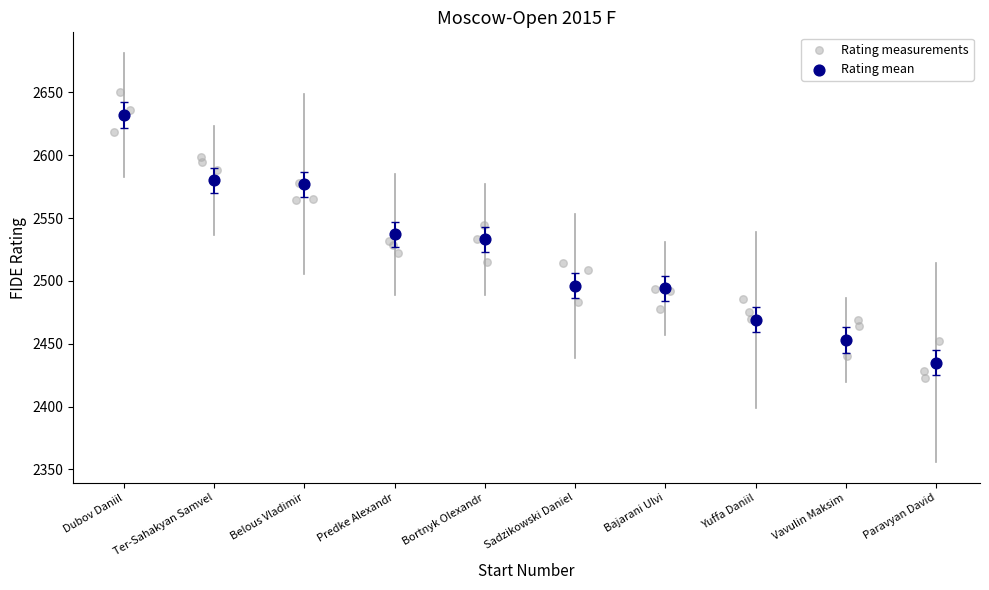

Which series contains the highest Y value?

Rating measurements